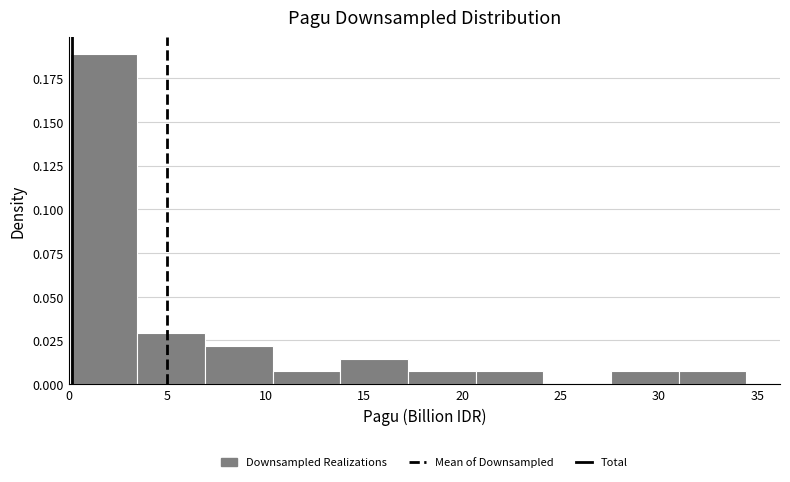

Reading left to right, transcribe this chart: for each bar, give the range it covers on the x-axis and its height. Neither the bar edges nor the heights are printed on the chart, so give them approximately, as read against the axes.

0.0 to 3.5: 0.190
3.5 to 7.0: 0.030
7.0 to 10.5: 0.020
10.5 to 14.0: 0.005
14.0 to 17.0: 0.015
17.0 to 20.5: 0.005
20.5 to 24.0: 0.005
24.0 to 27.5: 0
27.5 to 31.0: 0.005
31.0 to 34.5: 0.005